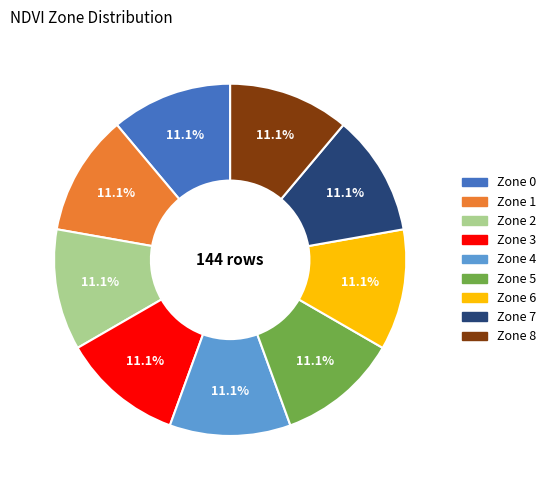

Approximately how many times larger is the value at Zone 2 compared to Zone 3?

1.0